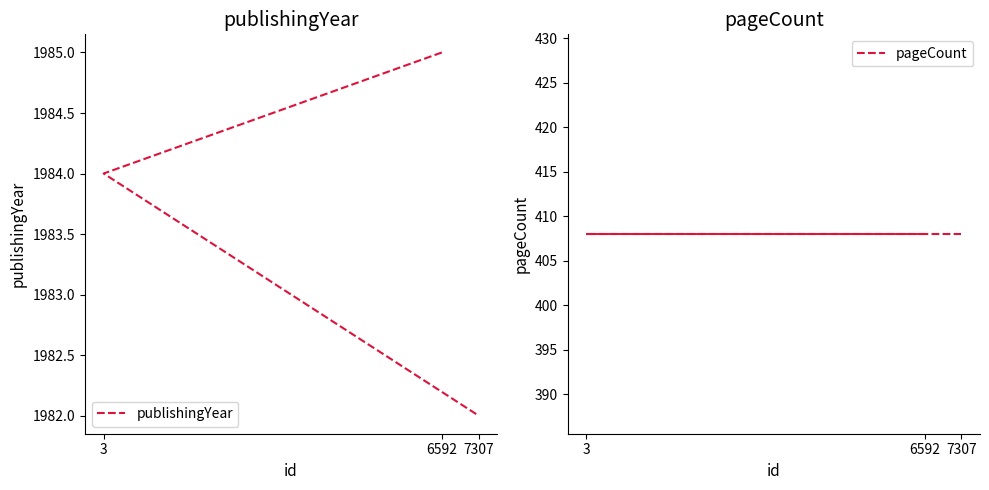

Which category has the highest value across all series?

6592